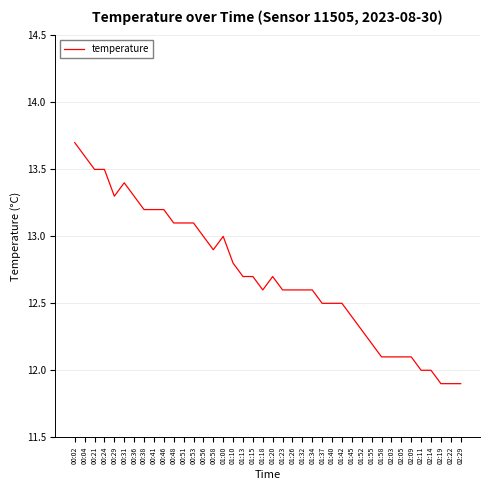

What is the difference between the maximum and minimum values?

1.8